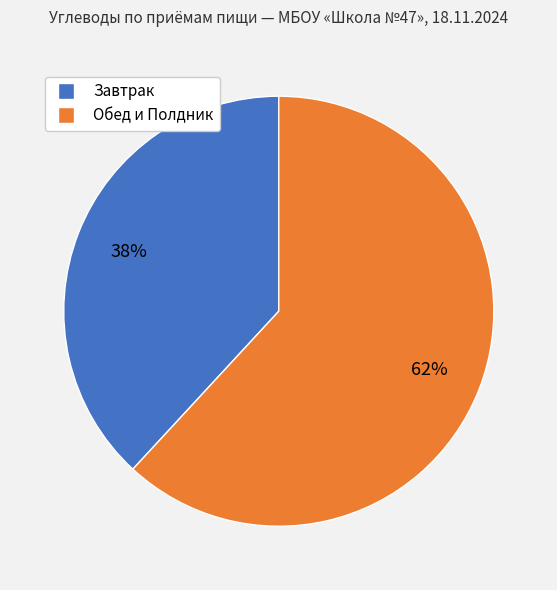

To the nearest percent, what is the average slice percentage?

50%